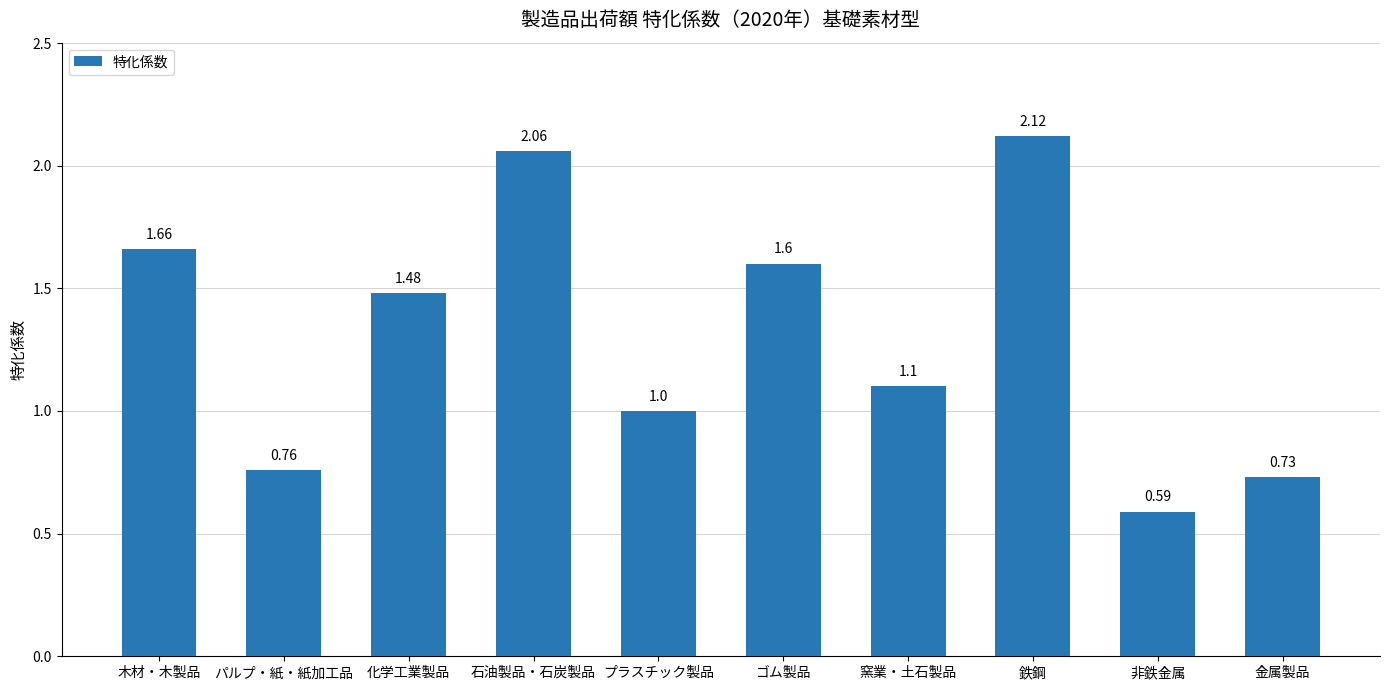

True or false: the data shows 2.6 at 化学工業製品.

False